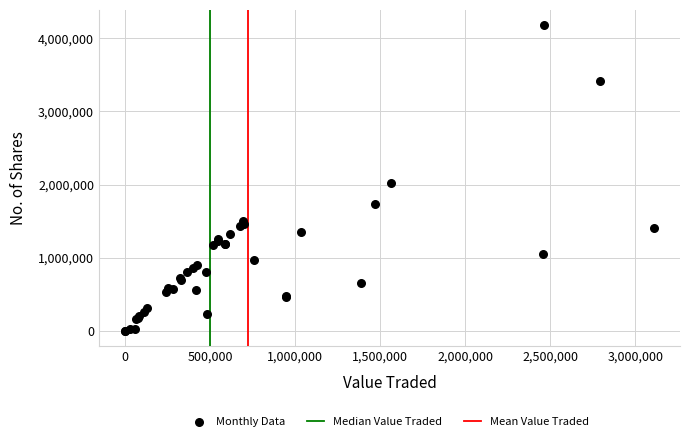

What Y value in the scatter plot is closest to 2090315?

2020820